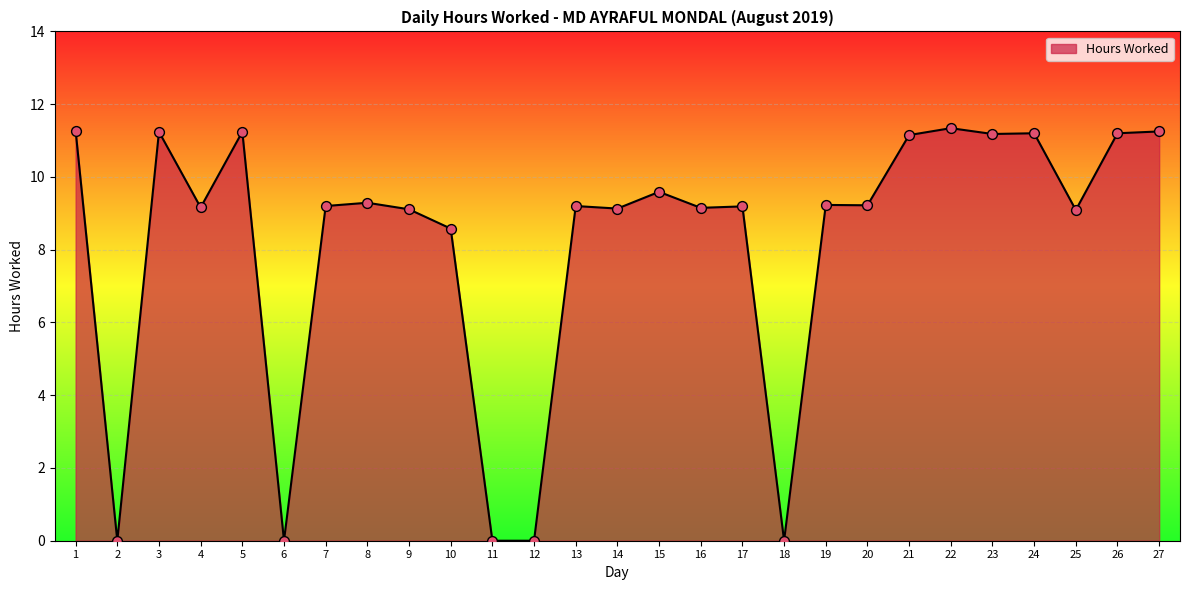

Which has a higher value, 19 or 22?

22